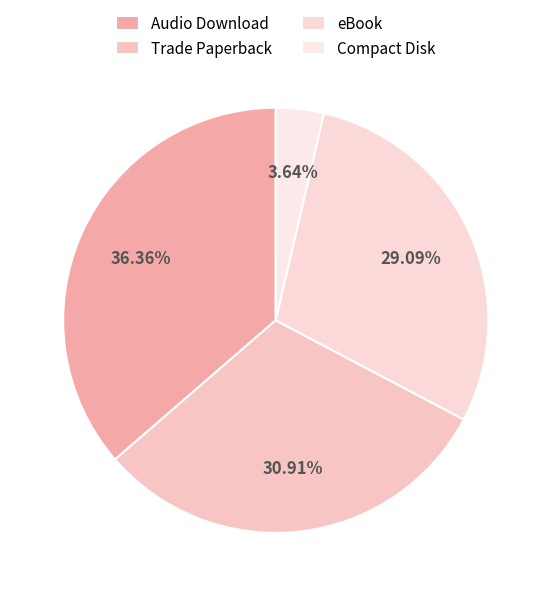

To the nearest percent, what portion does Audio Download represent?

36%